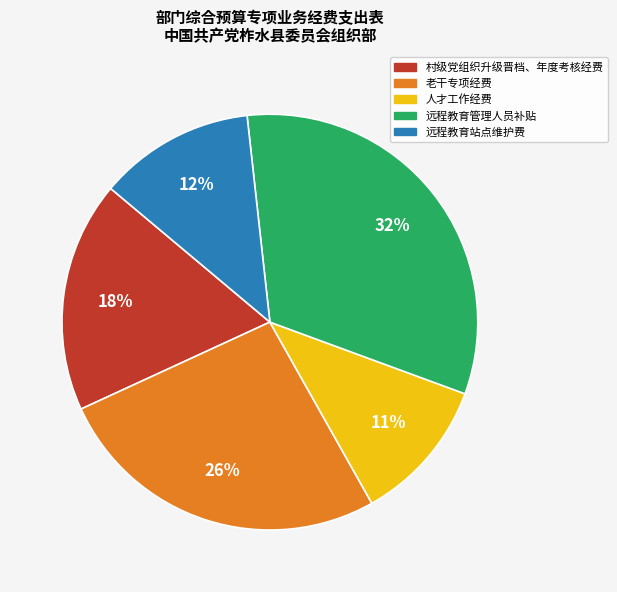

To the nearest percent, what is the difference between the largest and smallest slice percentages?

21%